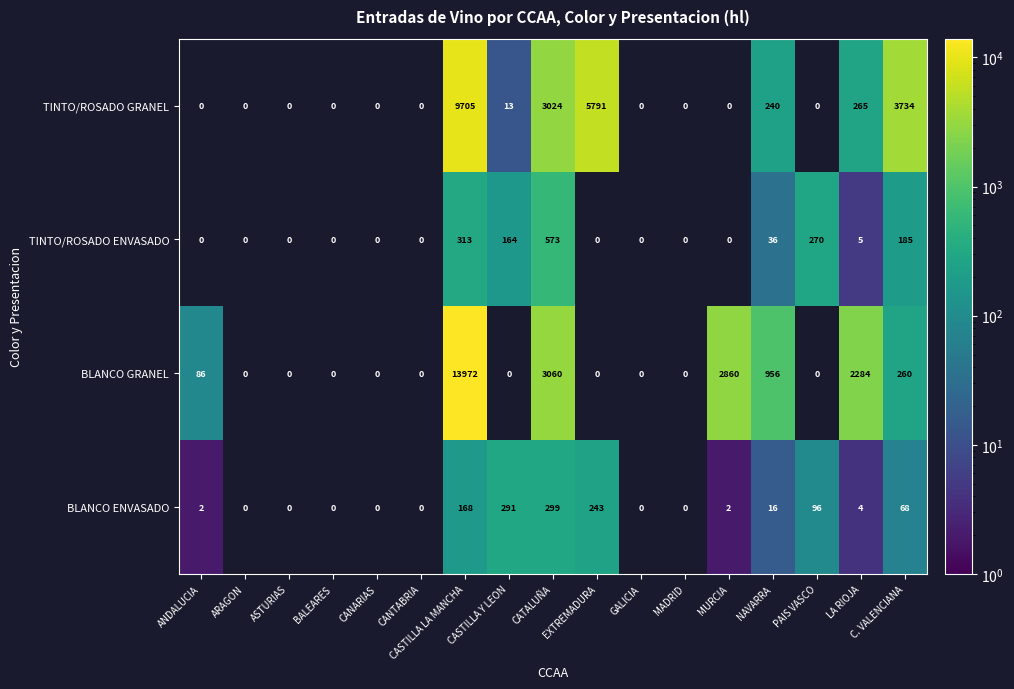

At LA RIOJA, list the series in order from smallest to largest.

BLANCO ENVASADO, TINTO/ROSADO ENVASADO, TINTO/ROSADO GRANEL, BLANCO GRANEL